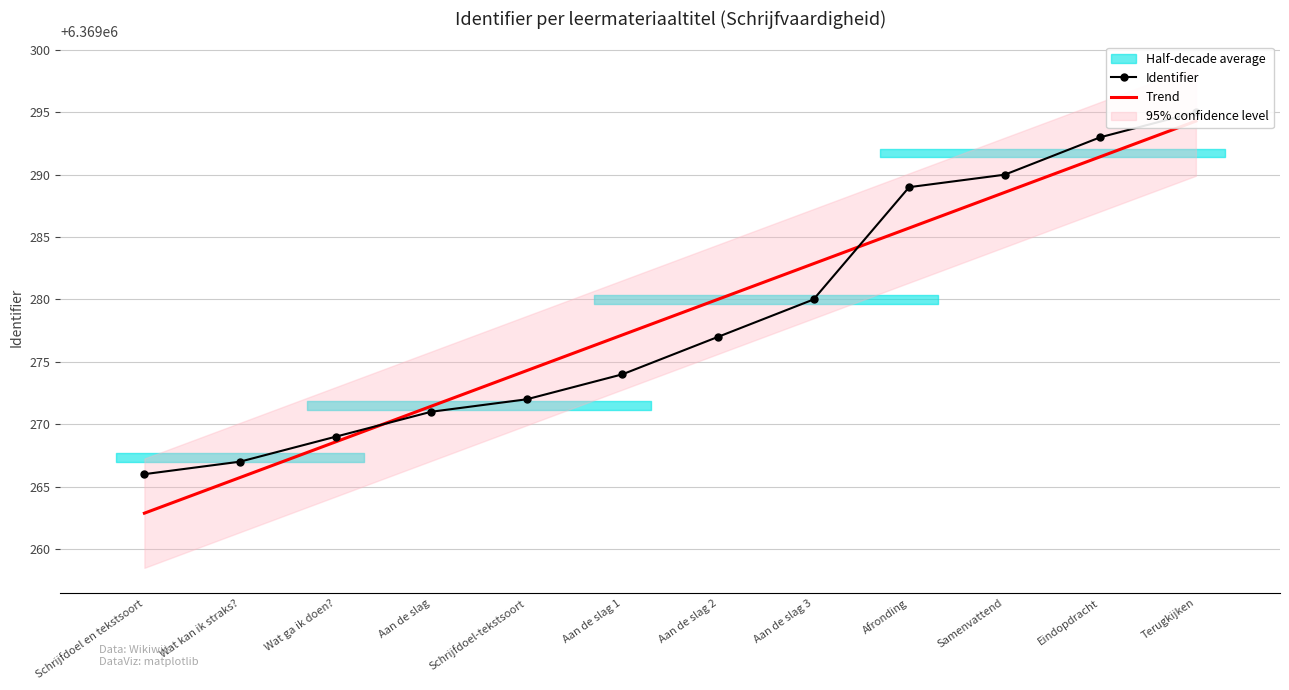

True or false: Identifier has more than 1 points higher than both neighbors.

False